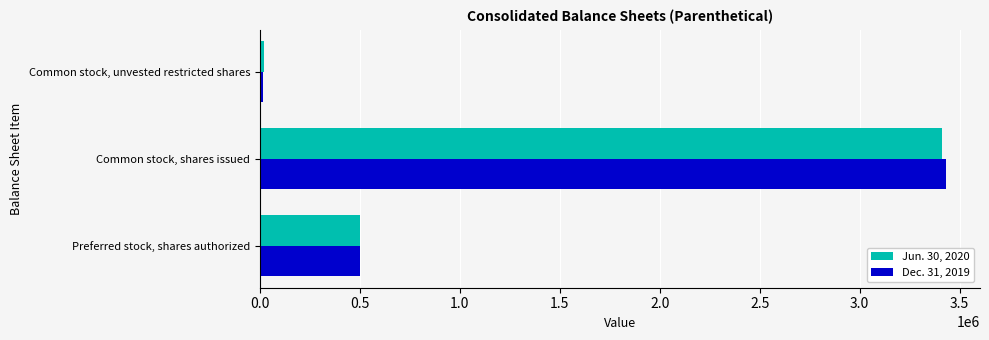

List the series in order of their peak value, highest first.

Dec. 31, 2019, Jun. 30, 2020